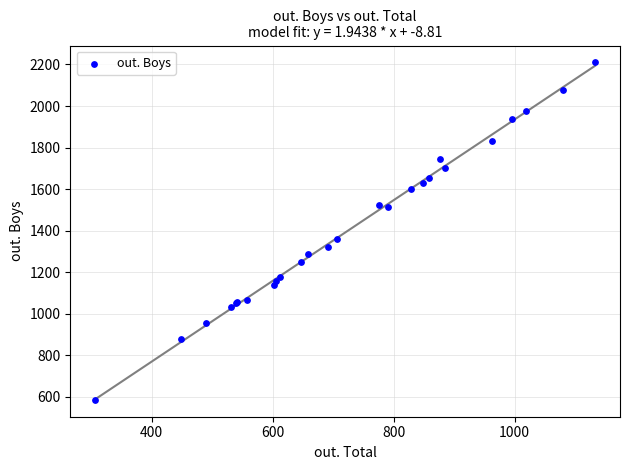

What Y value in the scatter plot is closest to 1397?

1358